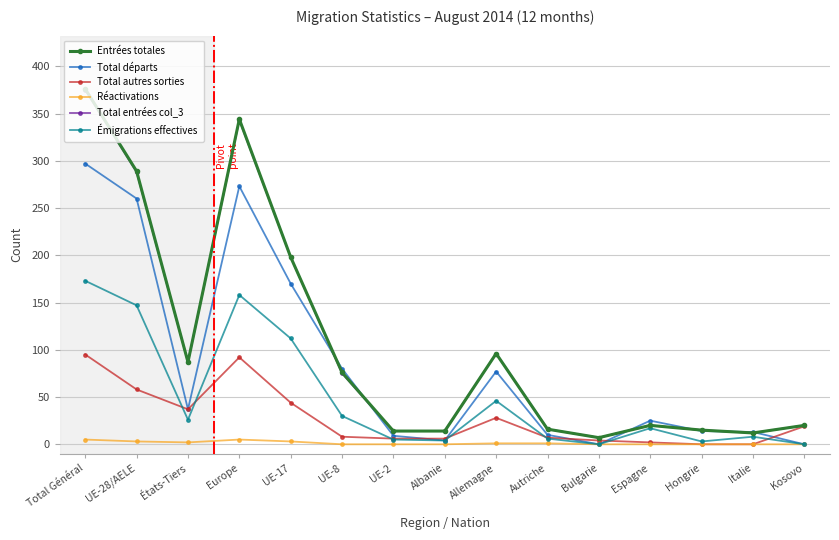

At how many categories does at least one series exceed 287?

3